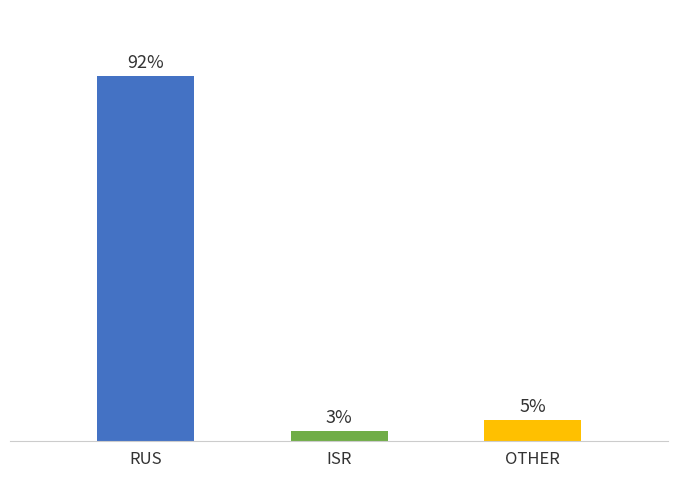

Rank the categories by value from highest to lowest.

RUS, OTHER, ISR